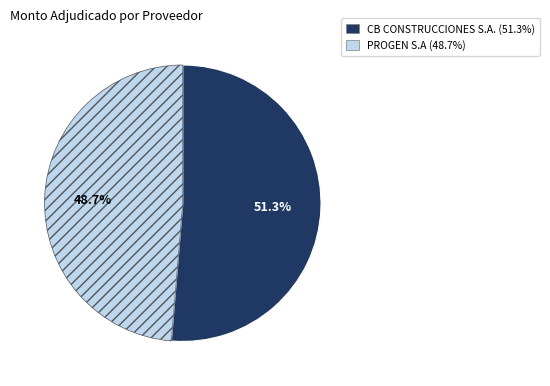

Is there any slice that represents more than half of the pie?

Yes